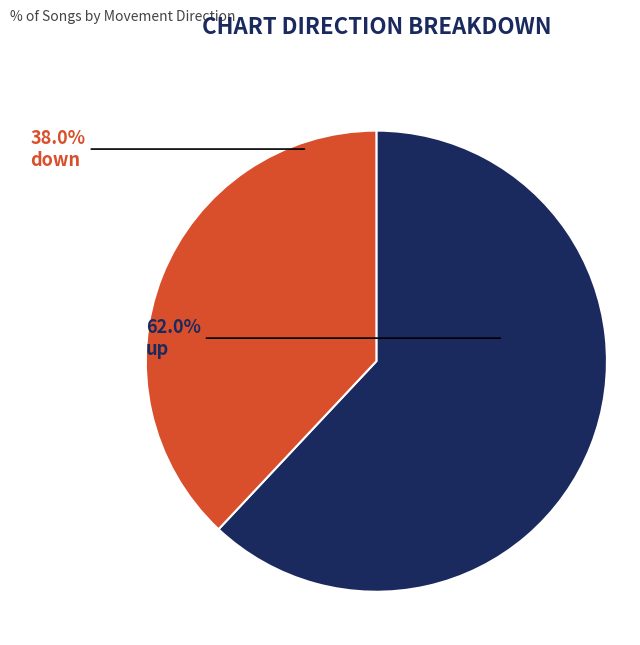

To the nearest percent, what is the difference between the up and down slice percentages?

24%